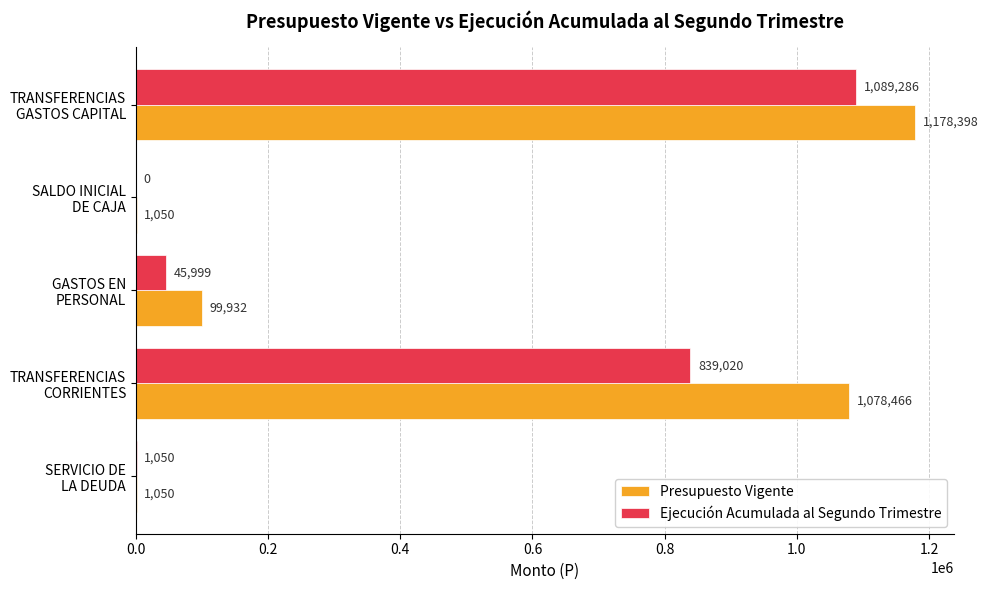

What is the maximum value shown in the chart?

1178398